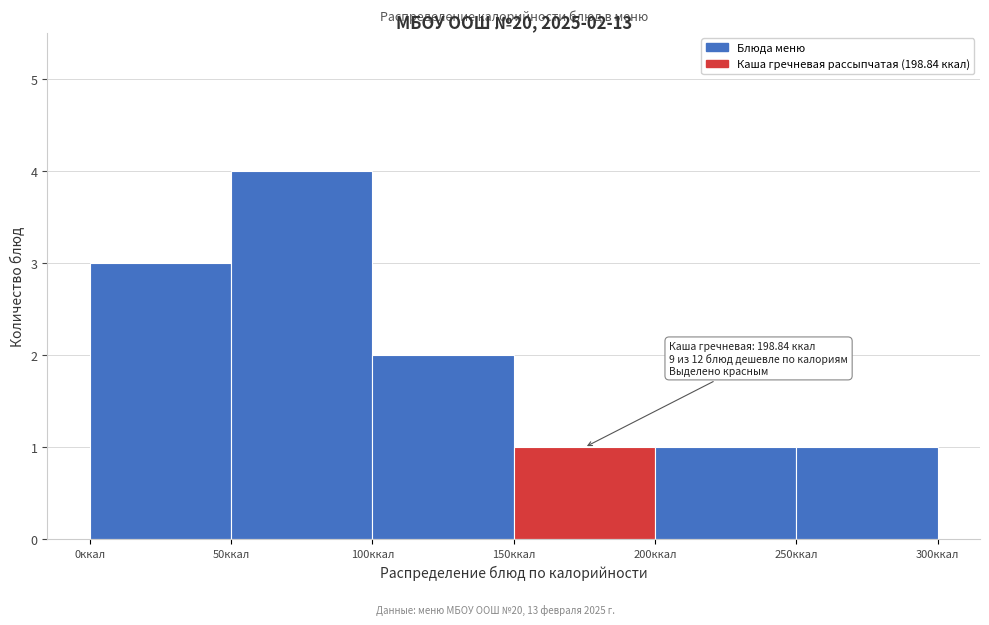

Over which range of the x-axis is the bar tallest?

50 to 100